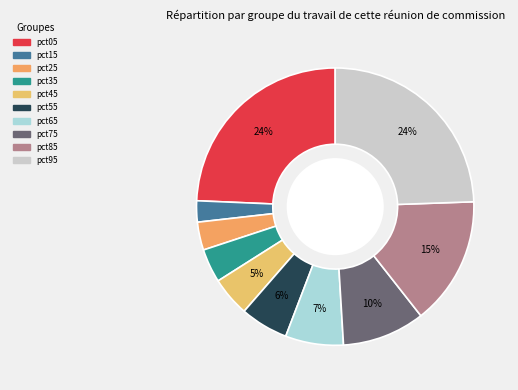

What percentage is the pct45 slice, to the nearest percent?

5%